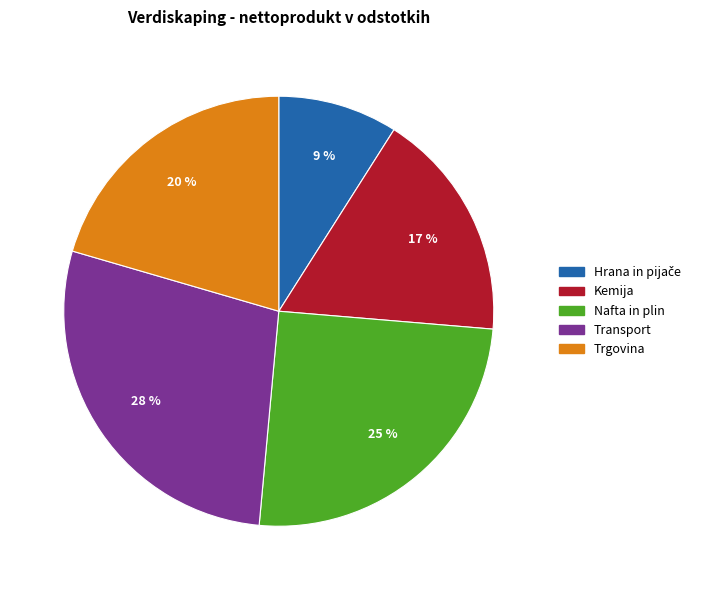

Do Trgovina and Nafta in plin together represent more than half of the pie?

No